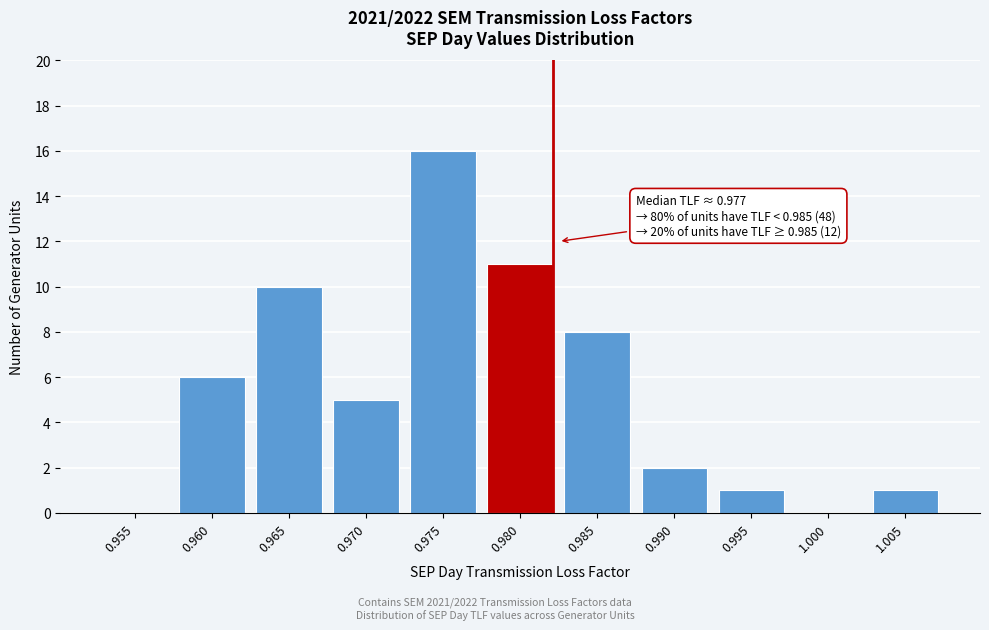

Reading left to right, list all the values displayed in this chart.

0.955=0	0.960=6	0.965=10	0.970=5	0.975=16	0.980=11	0.985=8	0.990=2	0.995=1	1.000=0	1.005=1